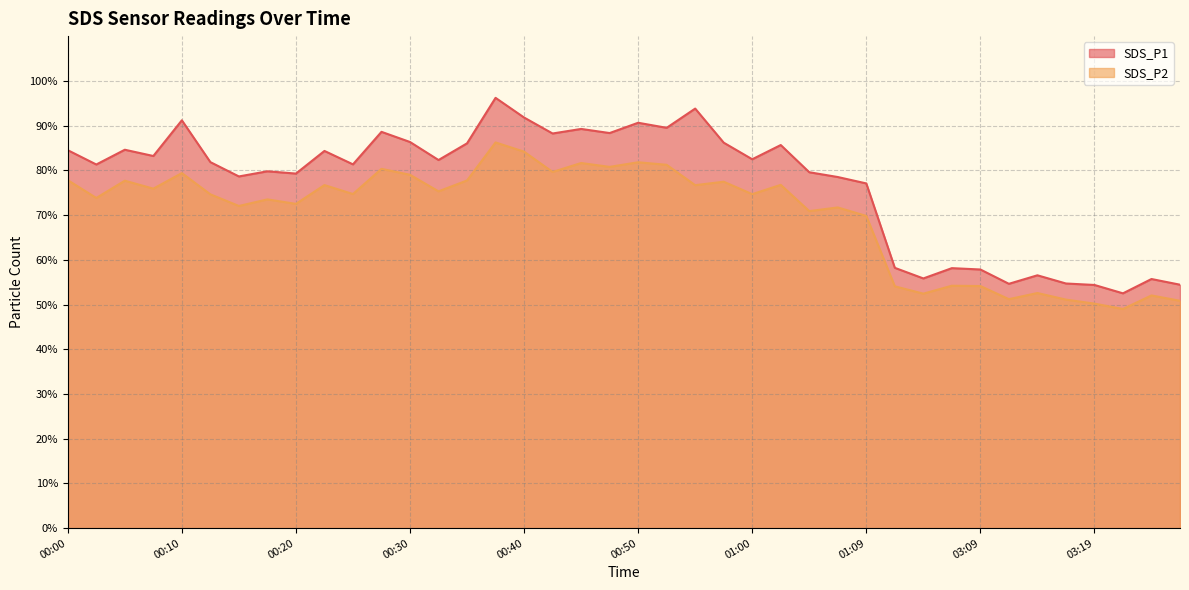

In SDS_P2, how many points are lower than both neighbors (excluding endpoints)?

14